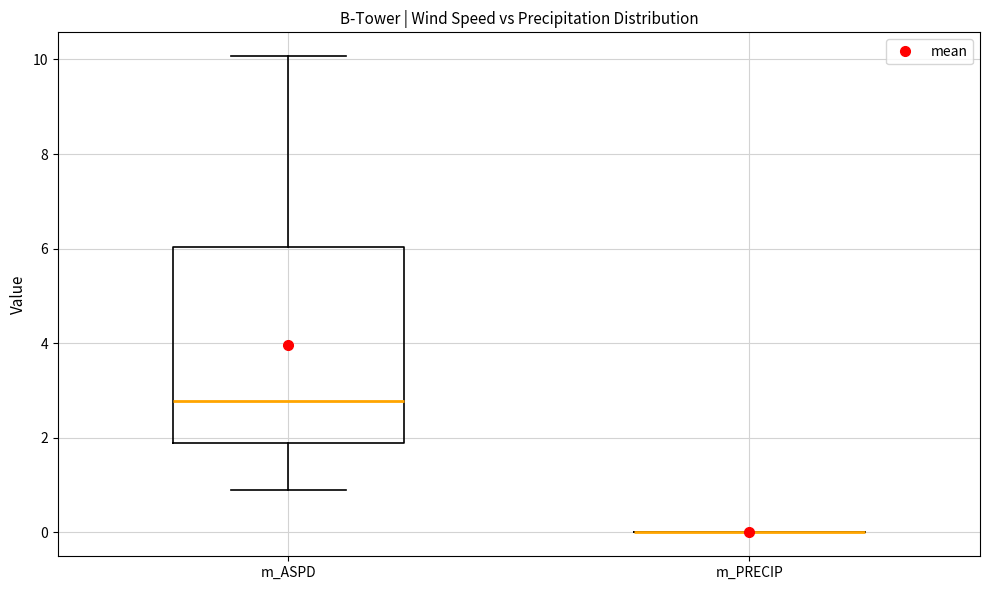

Which box is the tallest, from its lower edge to its upper edge?

m_ASPD